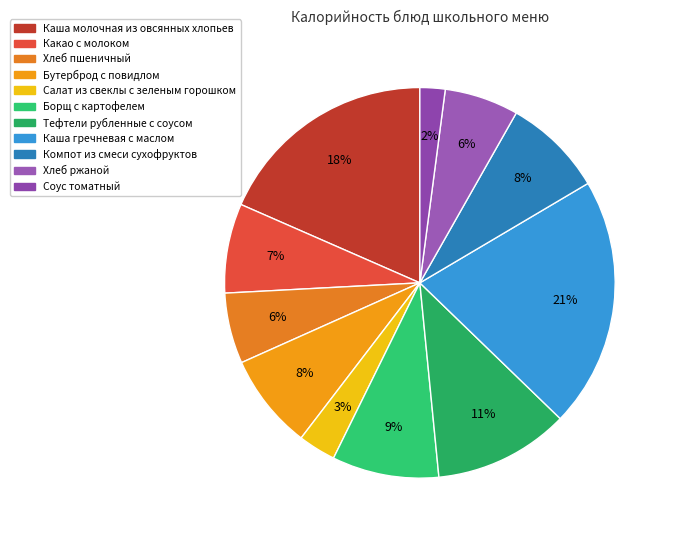

Which slice is the largest?

Каша гречневая с маслом